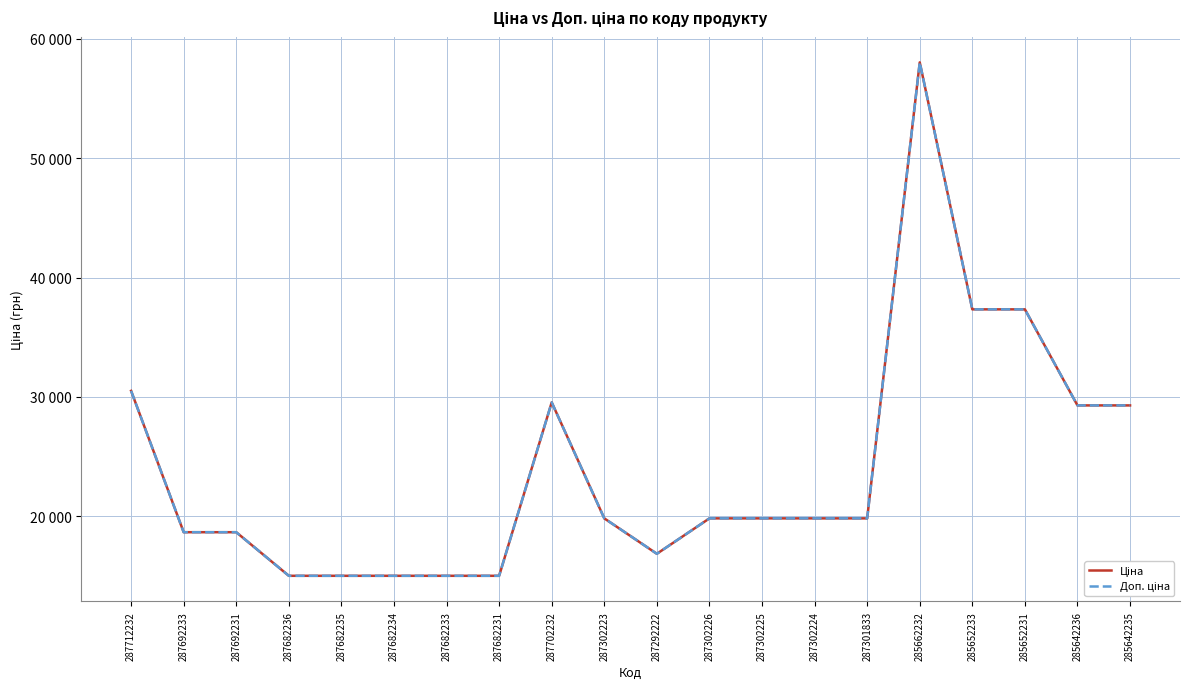

What is the difference between the maximum and second lowest values in the Ціна series?

43017.8